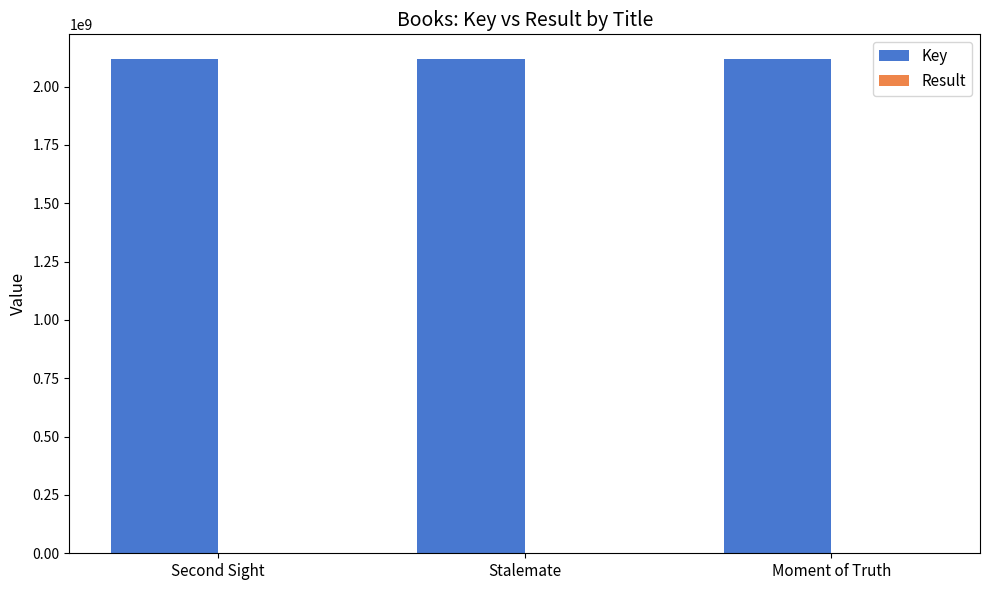

What is the highest value of the Key series?

2117919185